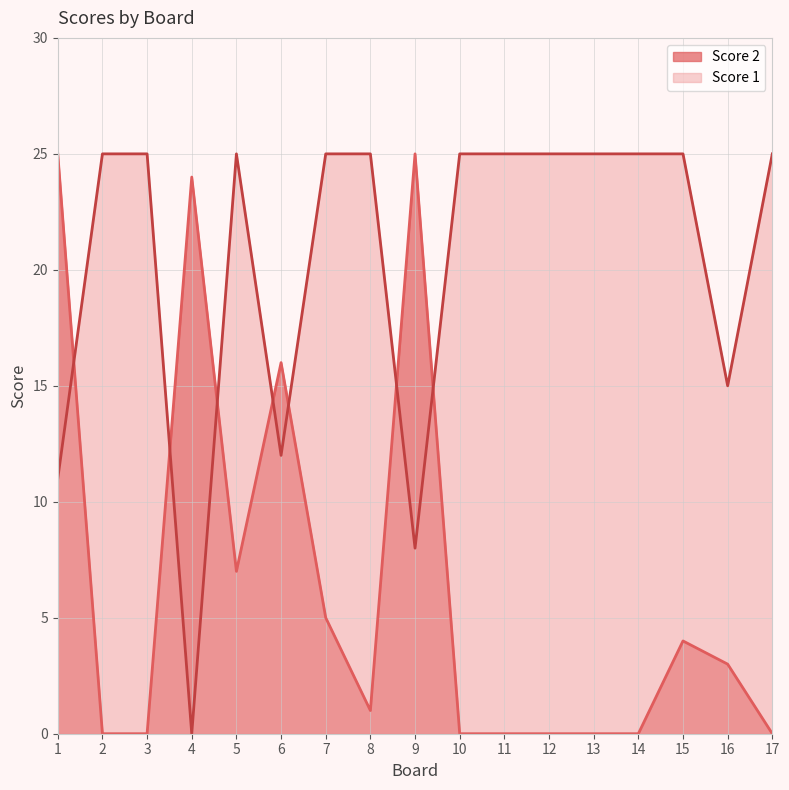

True or false: Score 2 and Score 1 cross at least once.

True